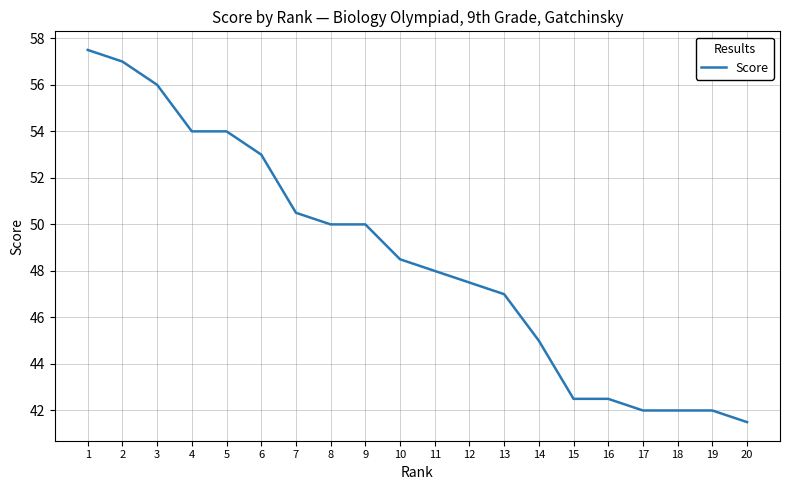

Where is the data nearest to the value 49?

10